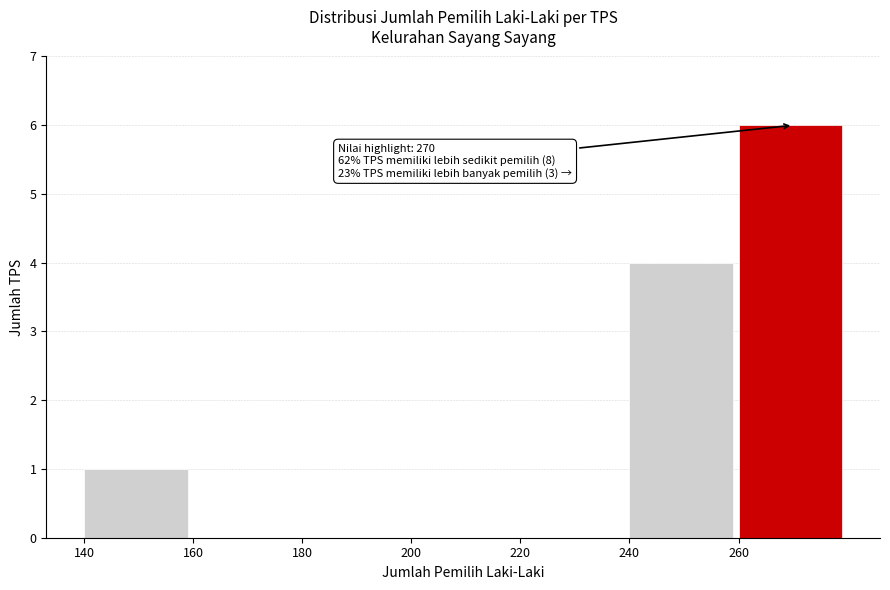

Which range on the x-axis has the tallest bar?

260 to 280